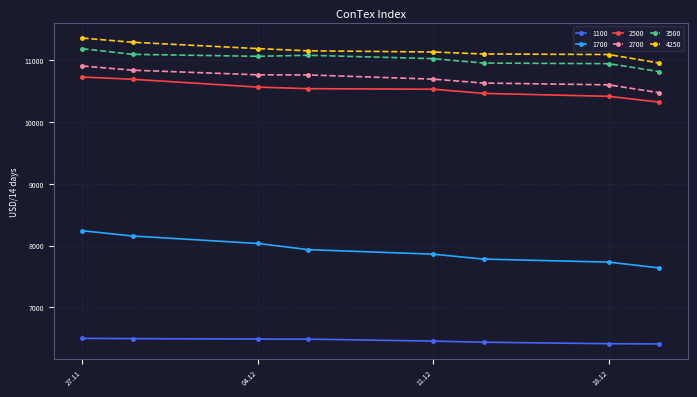

What is the average value of the 2700 series?

10706